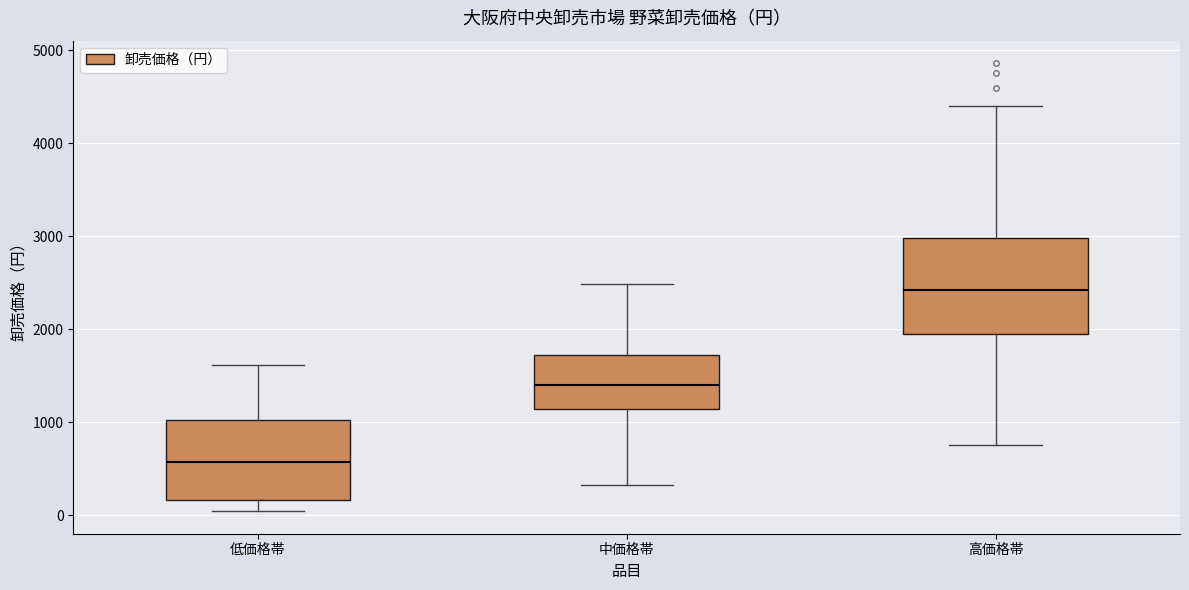

Reading left to right, read every box against the y-axis: the position of its median line, the range the box covers, and the ends of its whiskers. The values are not printed on the chart, so give them approximately, as read against the axis.

低価格帯: median 600, box 200 to 1000, whiskers 0 to 1600
中価格帯: median 1400, box 1100 to 1700, whiskers 300 to 2500
高価格帯: median 2400, box 2000 to 3000, whiskers 800 to 4400